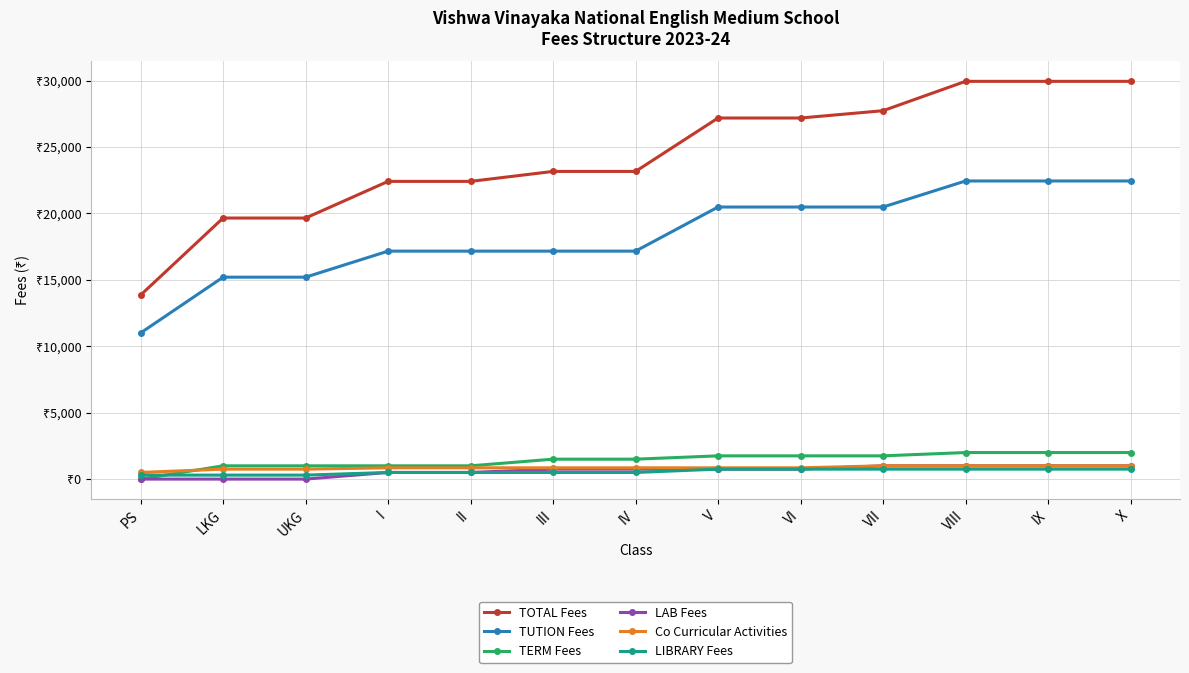

True or false: TUTION Fees has more than 0 interior local peaks.

False